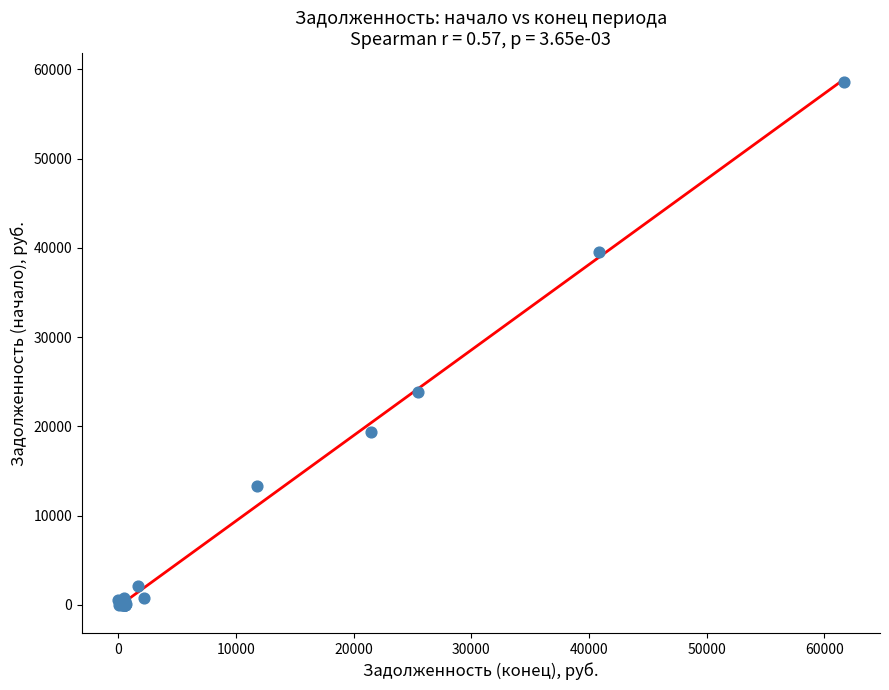

What Y value in the scatter plot is closest to 29293?

23825.0